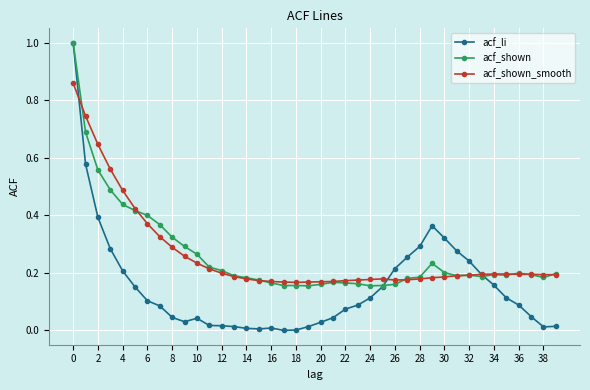

Which series has the largest range (max minus min)?

acf_li